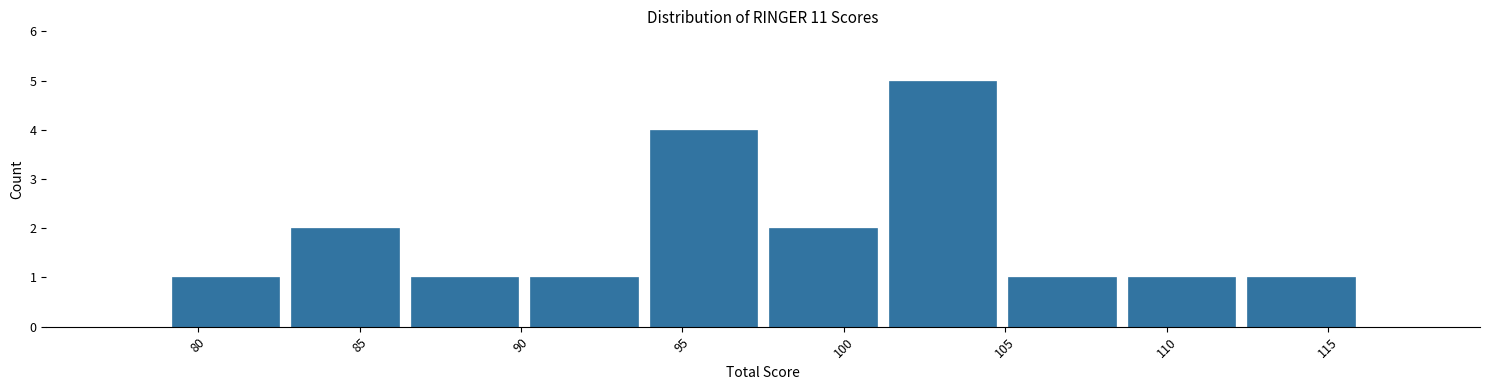

Reading left to right, transcribe this chart: for each bar, give the range it covers on the x-axis and its height. Neither the bar edges nor the heights are printed on the chart, so give them approximately, as read against the axes.

79.0 to 82.7: 1
82.7 to 86.4: 2
86.4 to 90.1: 1
90.1 to 93.8: 1
93.8 to 97.5: 4
97.5 to 101.2: 2
101.2 to 104.9: 5
104.9 to 108.6: 1
108.6 to 112.3: 1
112.3 to 116.0: 1